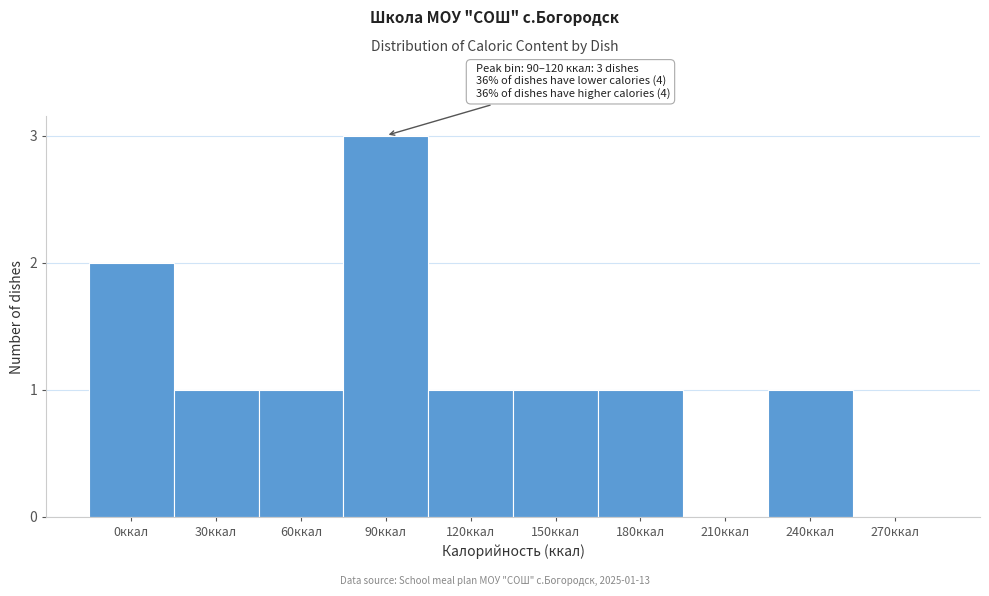

Reading left to right, extract all data points from this chart.

0ккал=2	30ккал=1	60ккал=1	90ккал=3	120ккал=1	150ккал=1	180ккал=1	210ккал=0	240ккал=1	270ккал=0